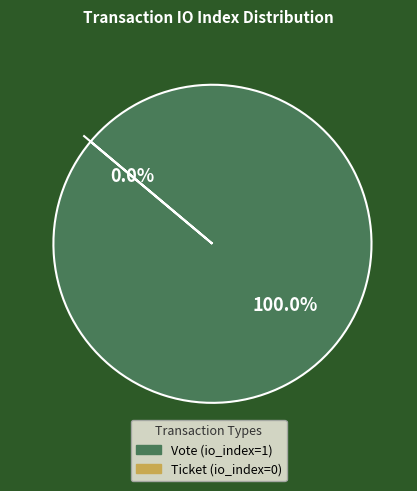

Which category has the biggest portion of the pie?

Vote (io_index=1)